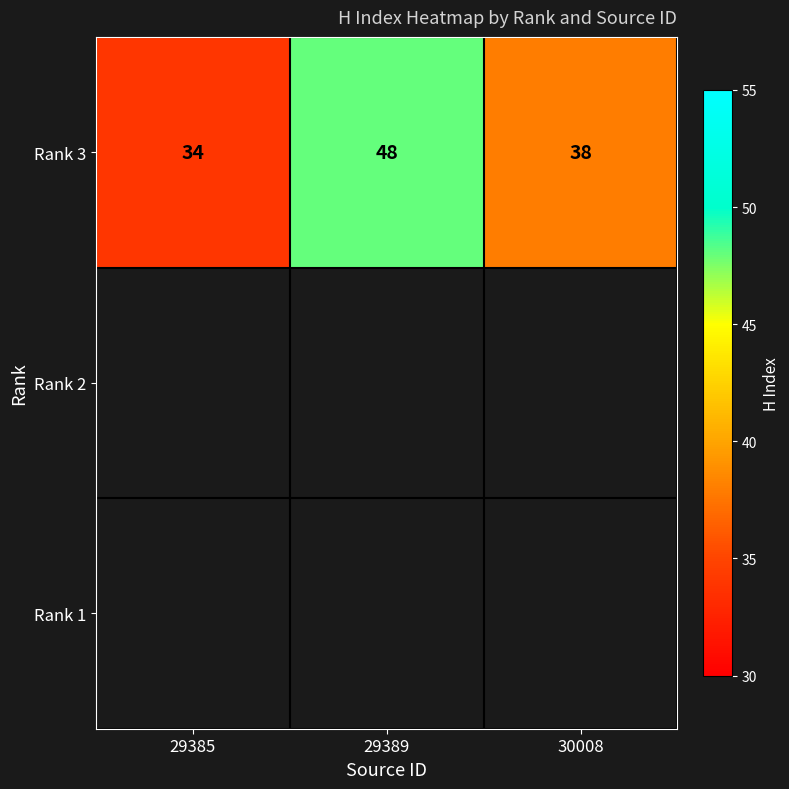

Where does the data first go above 38?

29389